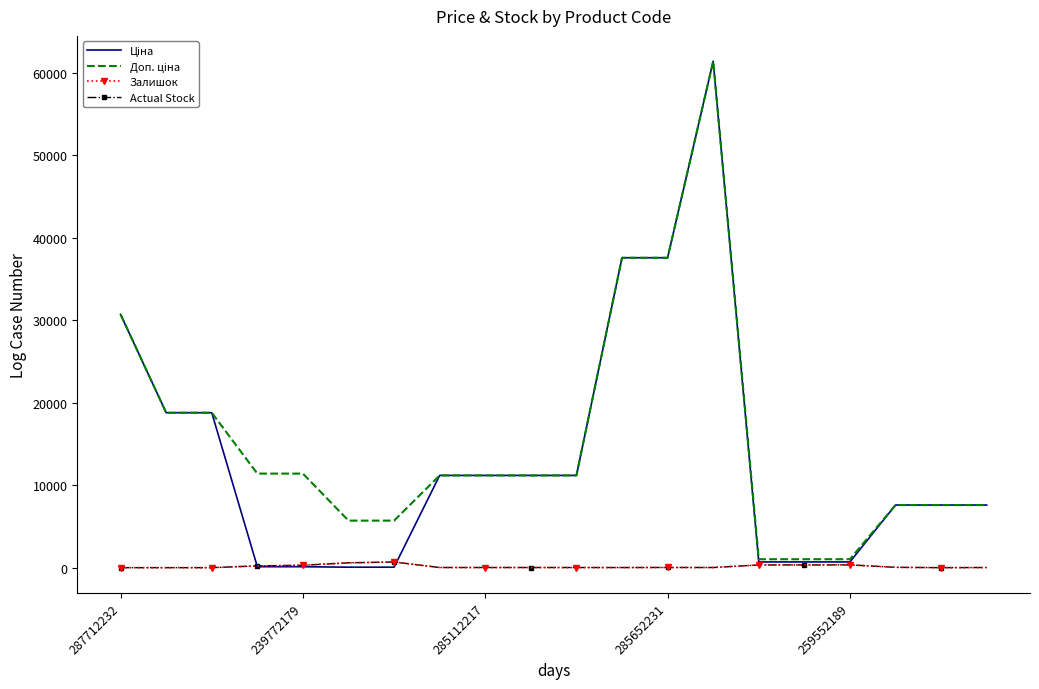

True or false: Ціна has more than 2 points higher than both neighbors.

False